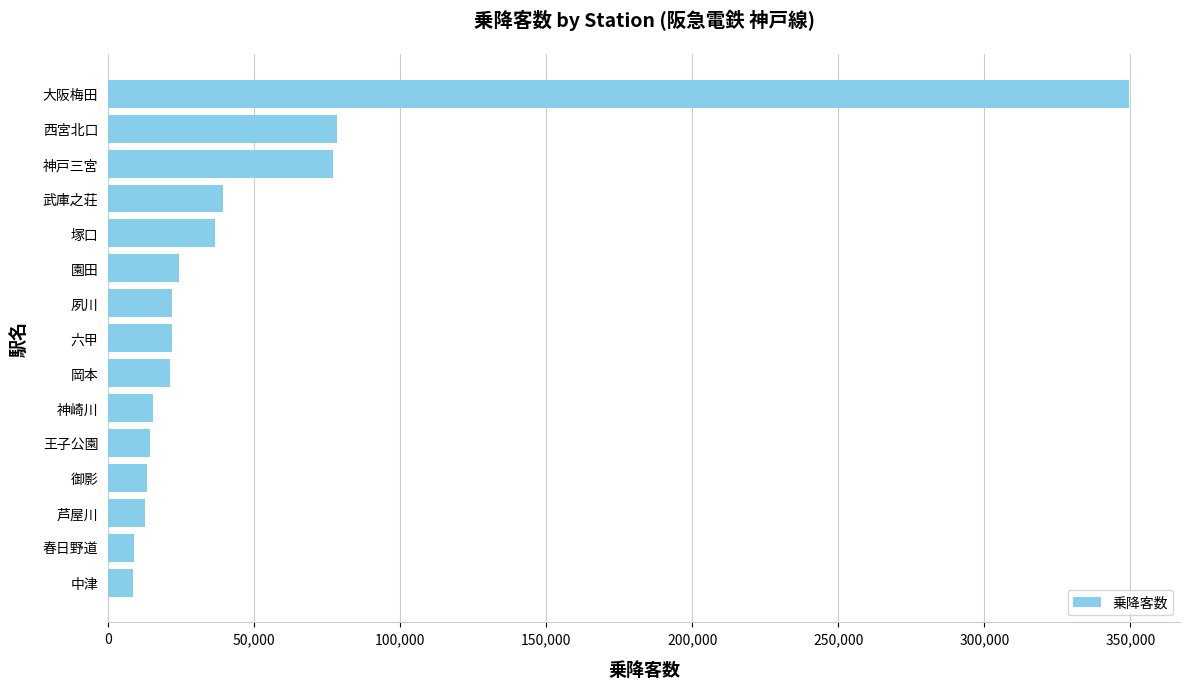

Which has a higher value, 武庫之荘 or 春日野道?

武庫之荘